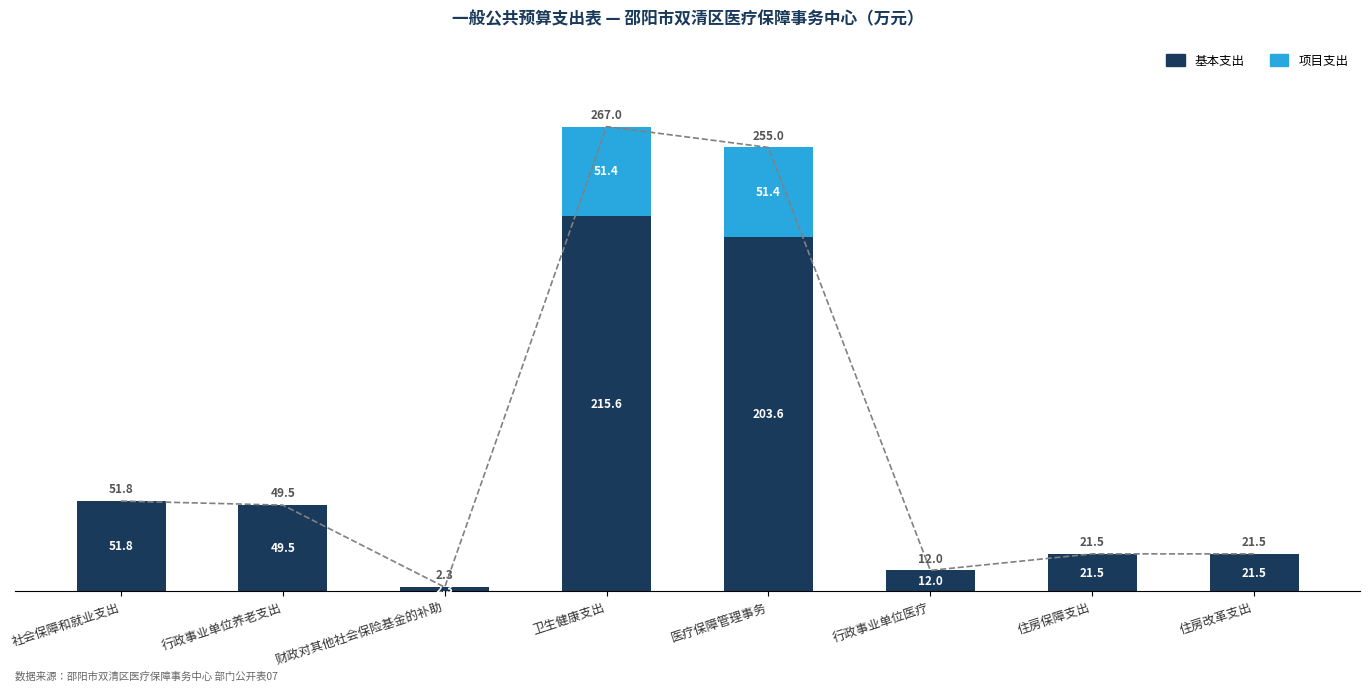

What is the total value across all series at 行政事业单位医疗?

12.0